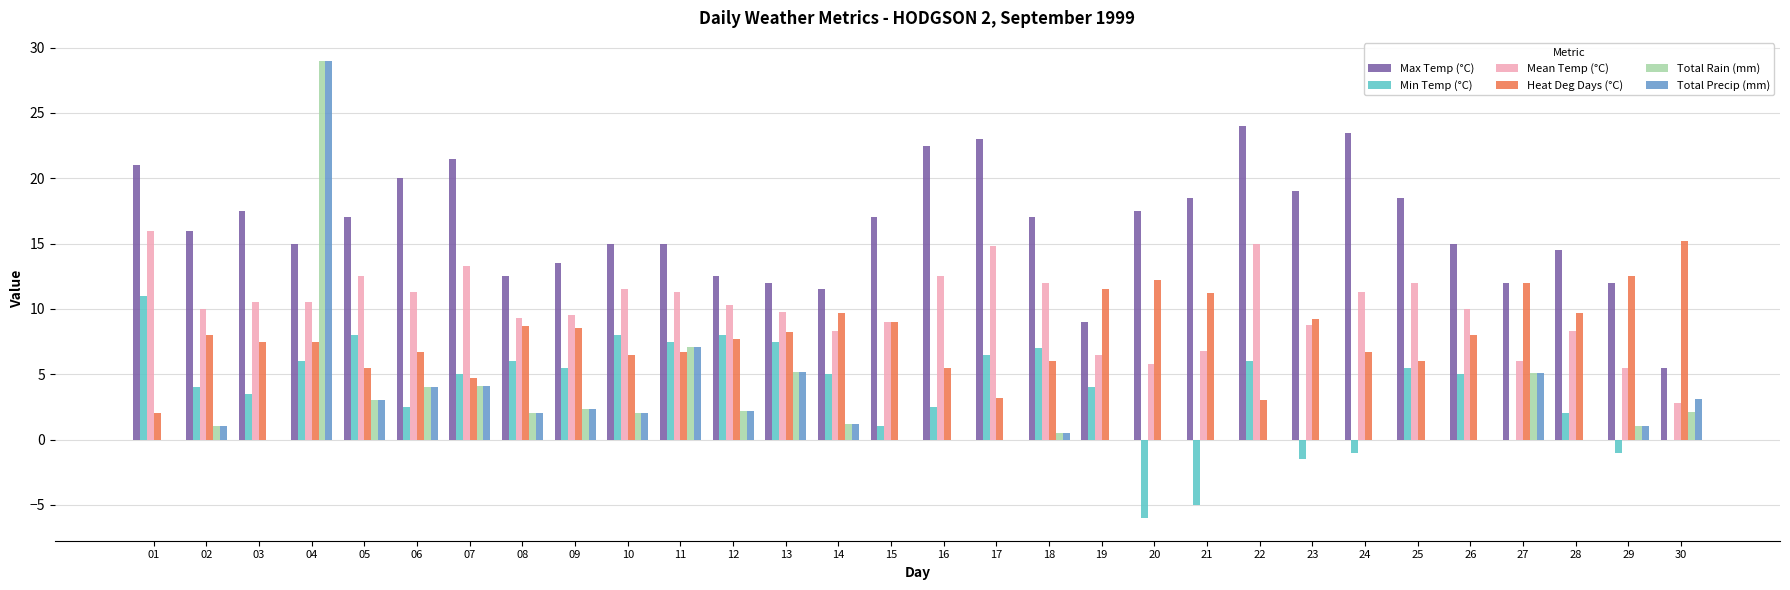

At which category is the sum across all series the highest?

04